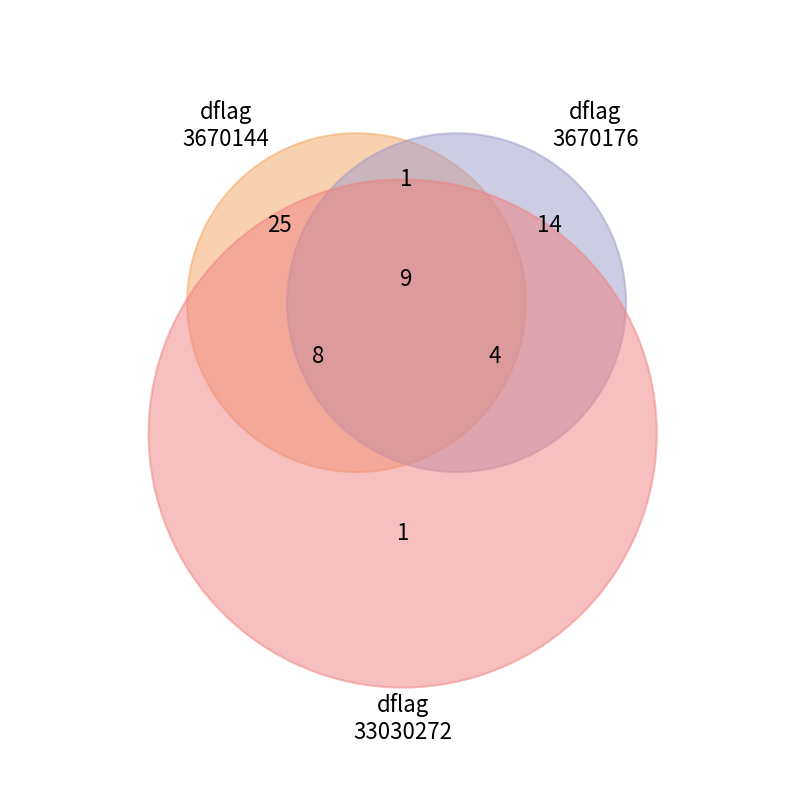

To the nearest percent, what percentage of the pie is 33030272?

82%